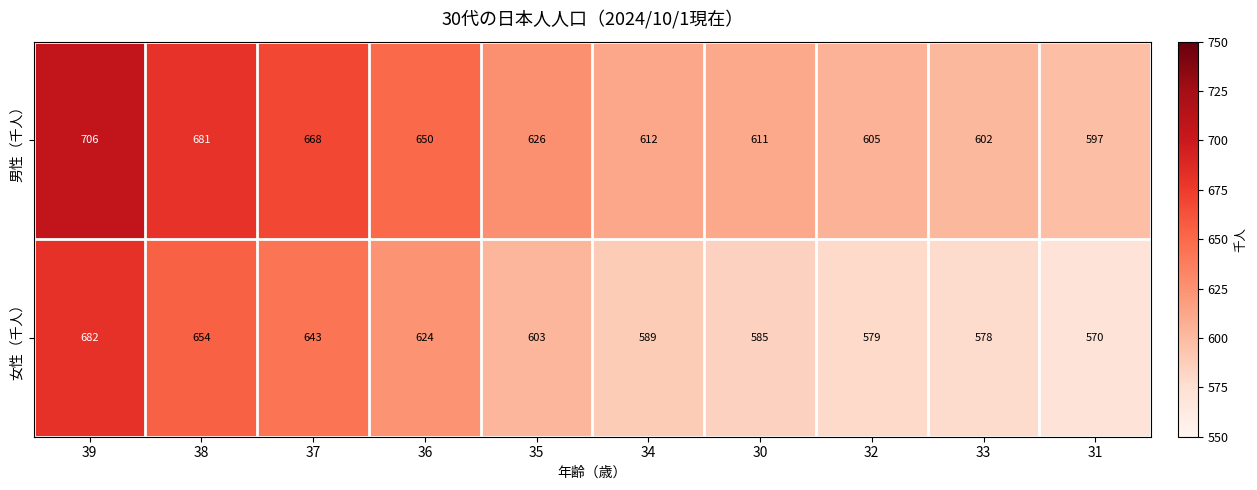

Reading right to left, extract all data points from this chart.

男性（千人）: 597	602	605	611	612	626	650	668	681	706
女性（千人）: 570	578	579	585	589	603	624	643	654	682